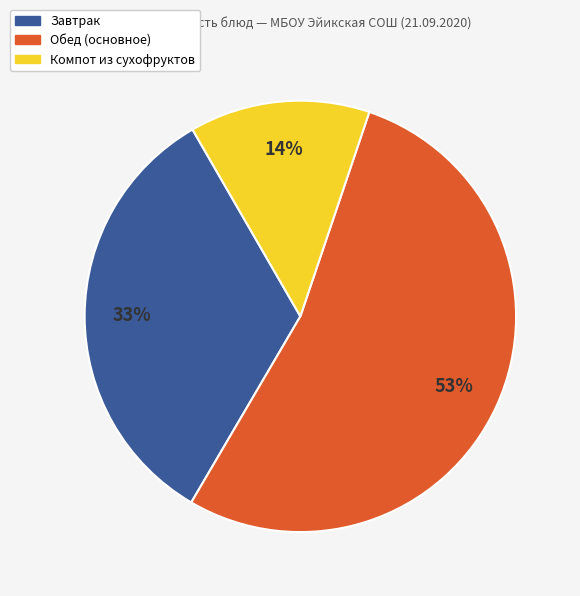

Is there any slice that represents more than half of the pie?

Yes